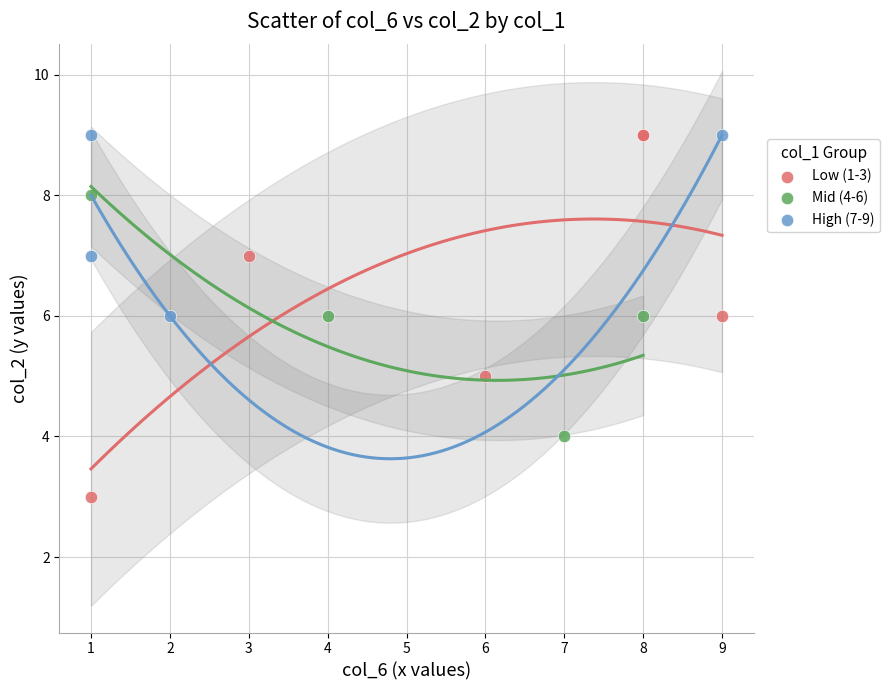

Which series contains the lowest Y value?

Low (1-3)